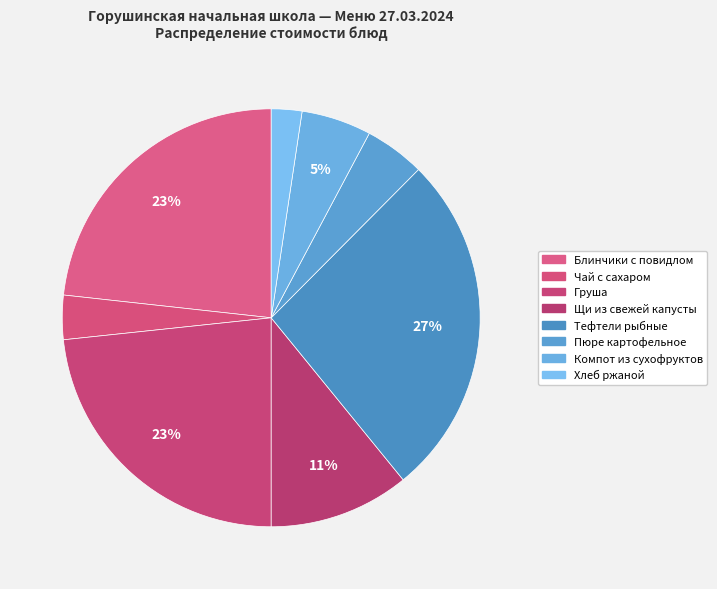

True or false: Блинчики с повидлом accounts for 34% of the total.

False